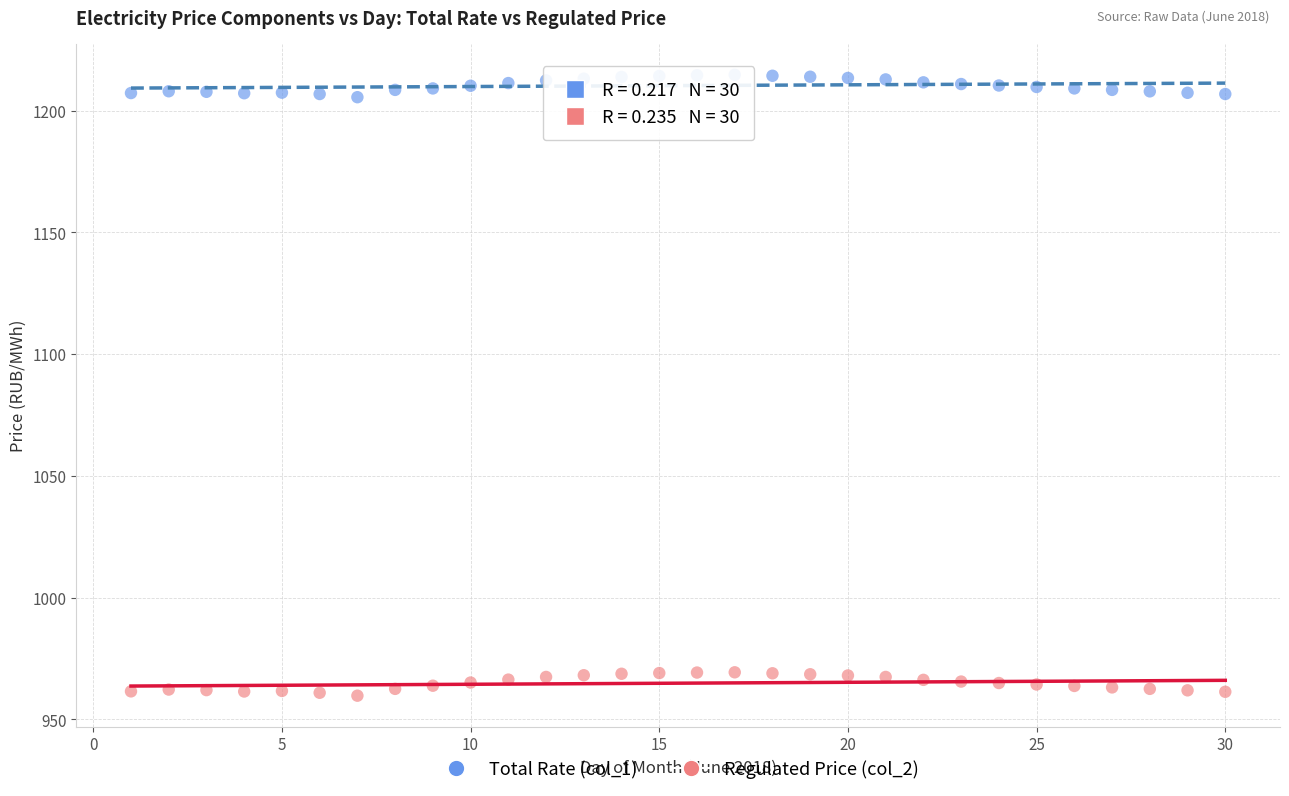

What are all the series names shown in the legend?

Total Rate (col_1), Regulated Price (col_2)